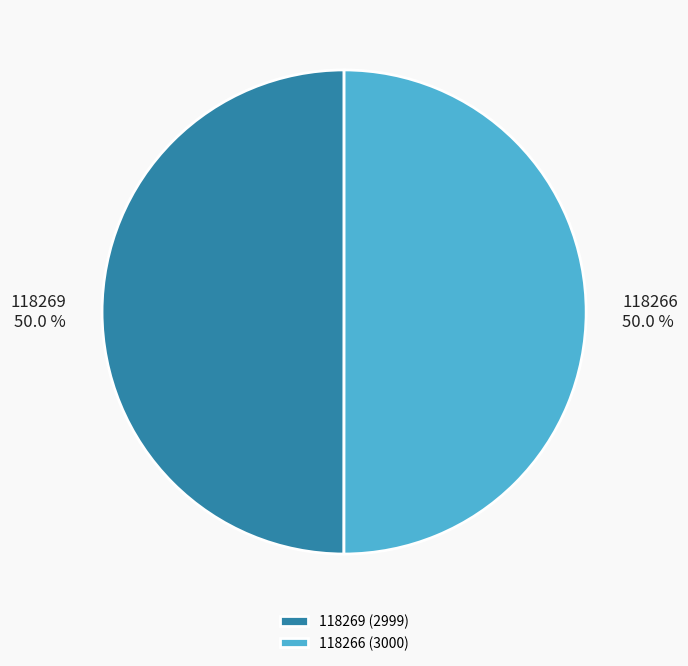

To the nearest percent, what percentage of the pie is 118269?

50%